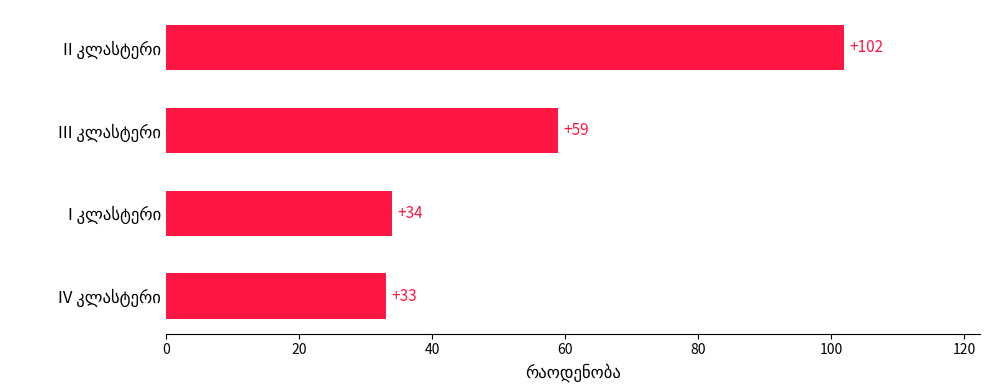

What is the greatest value displayed?

102